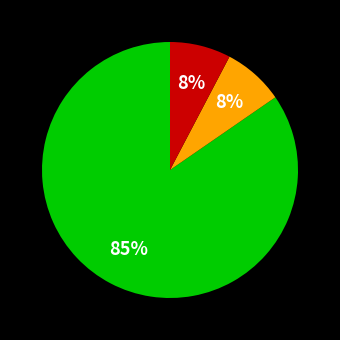

Does any single category account for the majority?

Yes